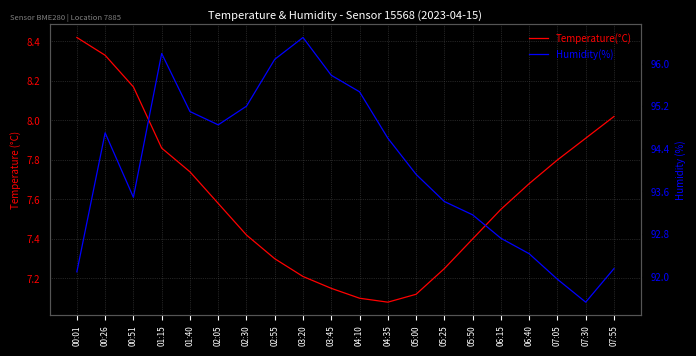

True or false: Humidity(%) has more than 1 interior local peaks.

True